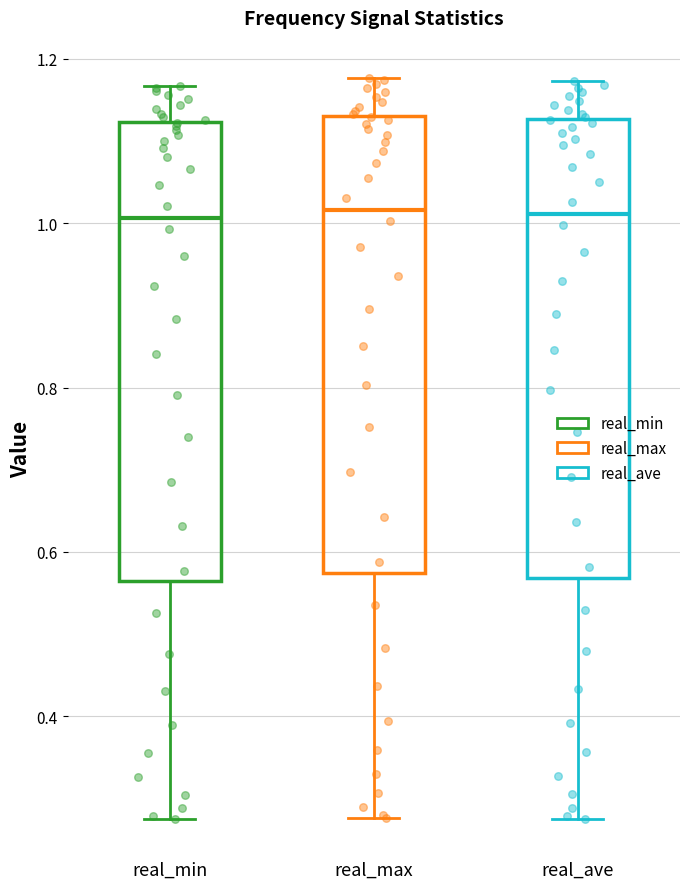

Reading left to right, read every box against the y-axis: the position of its median line, the range the box covers, and the ends of its whiskers. The values are not printed on the chart, so give them approximately, as read against the axis.

real_min: median 1.00, box 0.56 to 1.12, whiskers 0.28 to 1.16
real_max: median 1.02, box 0.58 to 1.14, whiskers 0.28 to 1.18
real_ave: median 1.02, box 0.56 to 1.12, whiskers 0.28 to 1.18